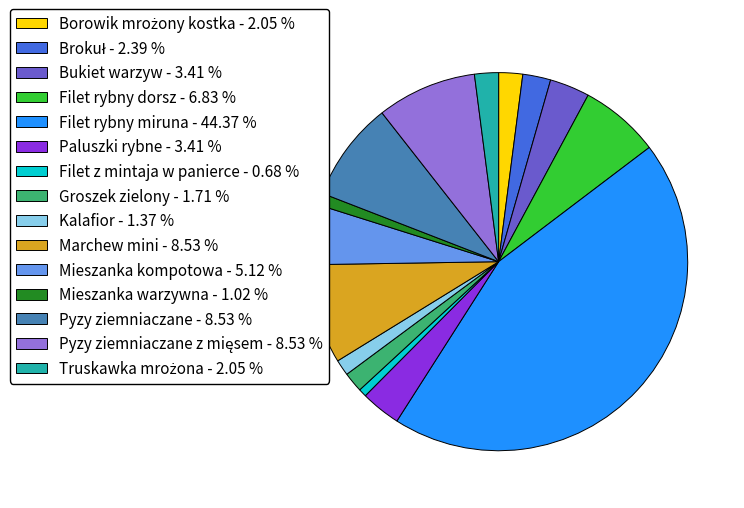

Combined, do Kalafior - 1.37 % and Mieszanka kompotowa - 5.12 % account for over 50%?

No